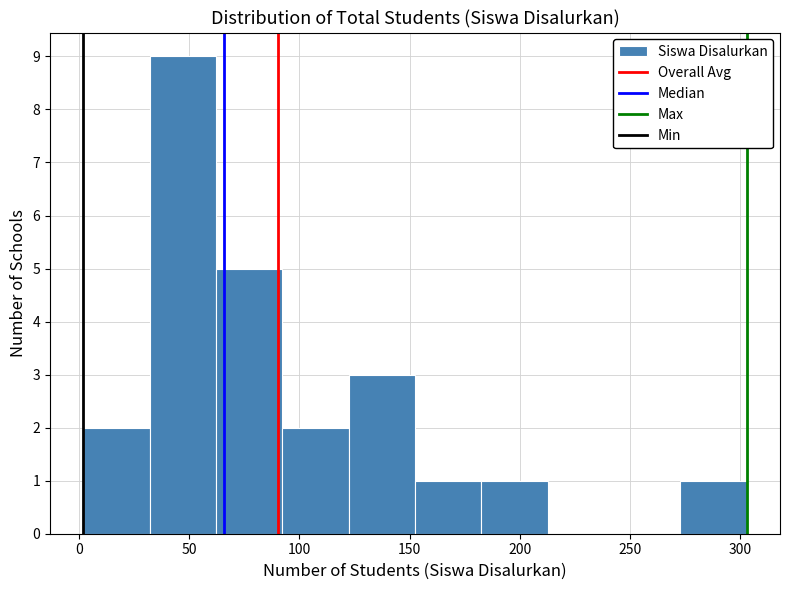

Reading left to right, list every bar in this chart as the range it spans on the x-axis followed by its height. Neither the bar edges nor the heights are printed on the chart, so give them approximately, as read against the axes.

0 to 30: 2
30 to 60: 9
60 to 90: 5
90 to 120: 2
120 to 155: 3
155 to 185: 1
185 to 215: 1
215 to 245: 0
245 to 275: 0
275 to 305: 1